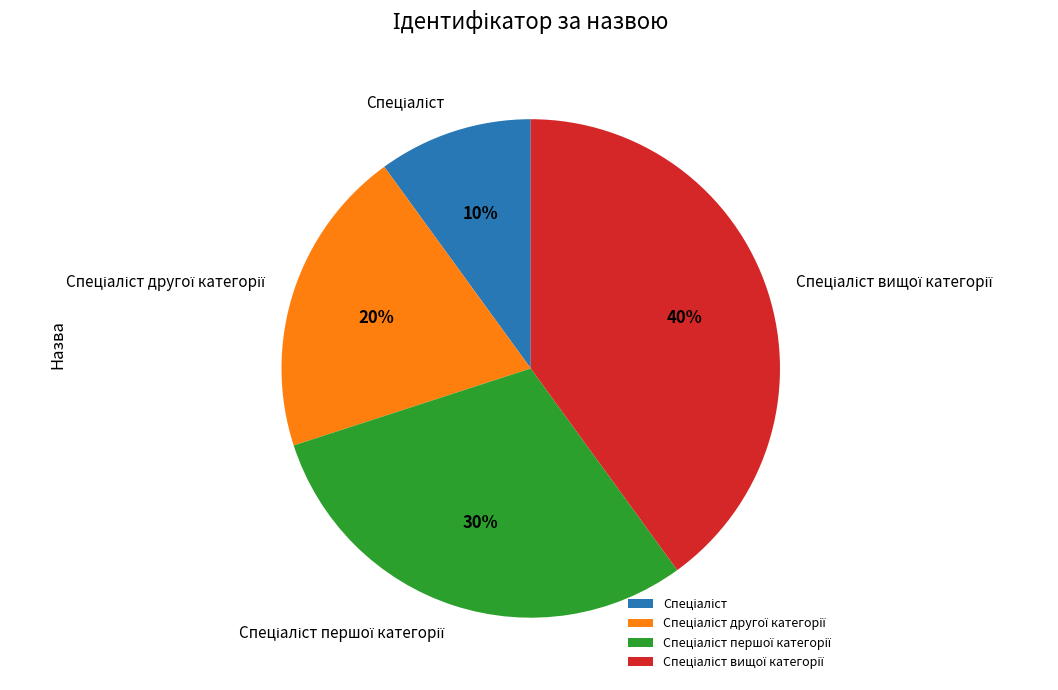

Is there any slice that represents more than half of the pie?

No